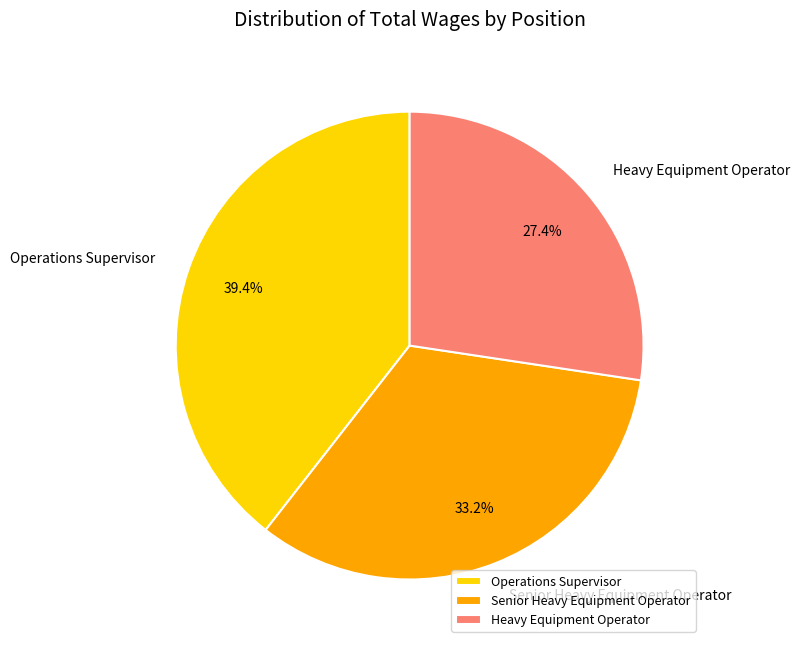

To the nearest percent, what is the difference between the Heavy Equipment Operator and Operations Supervisor slice percentages?

12%